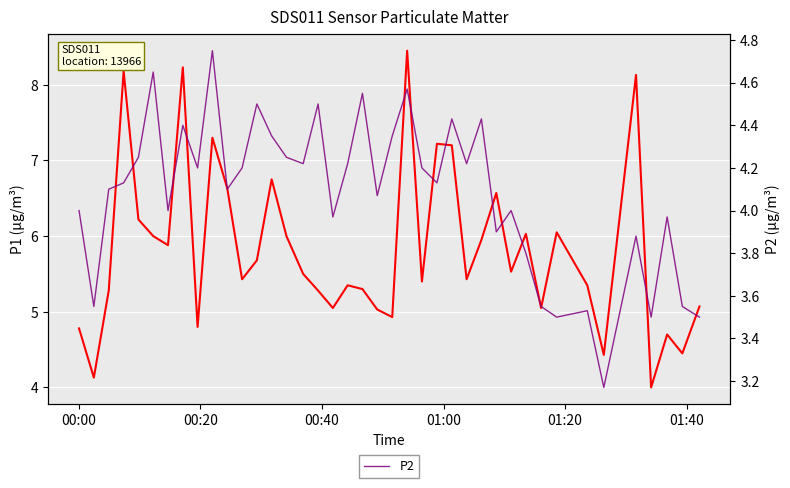

At how many categories does at least one series exceed 6?

13